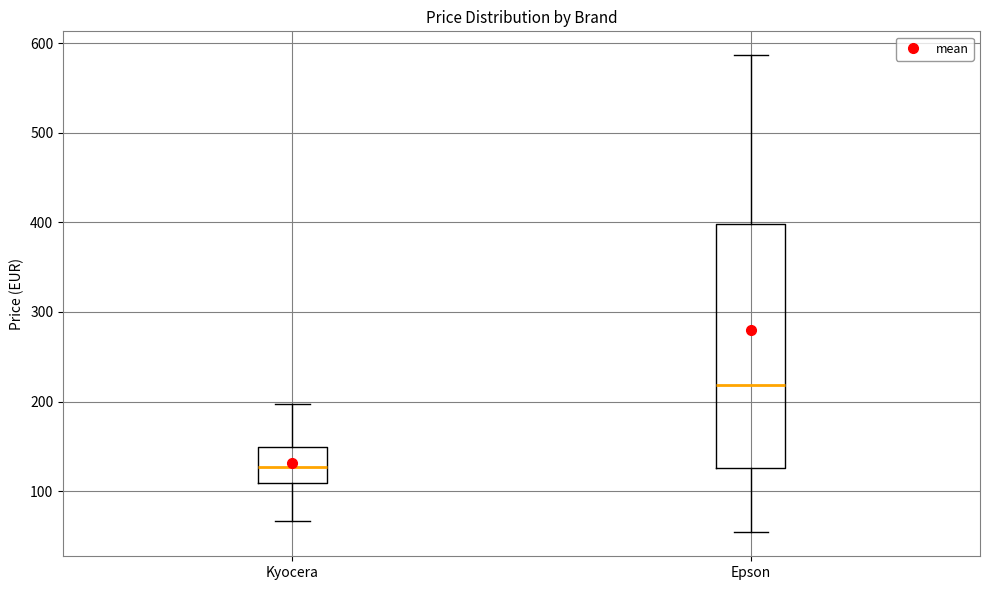

Reading left to right, transcribe this box plot: for each box, give where its median line is, the range the box spans, and where its two whiskers end, as read against the y-axis. The values are not printed on the chart, so give them approximately, as read against the axis.

Kyocera: median 130, box 110 to 150, whiskers 70 to 200
Epson: median 220, box 130 to 400, whiskers 50 to 590